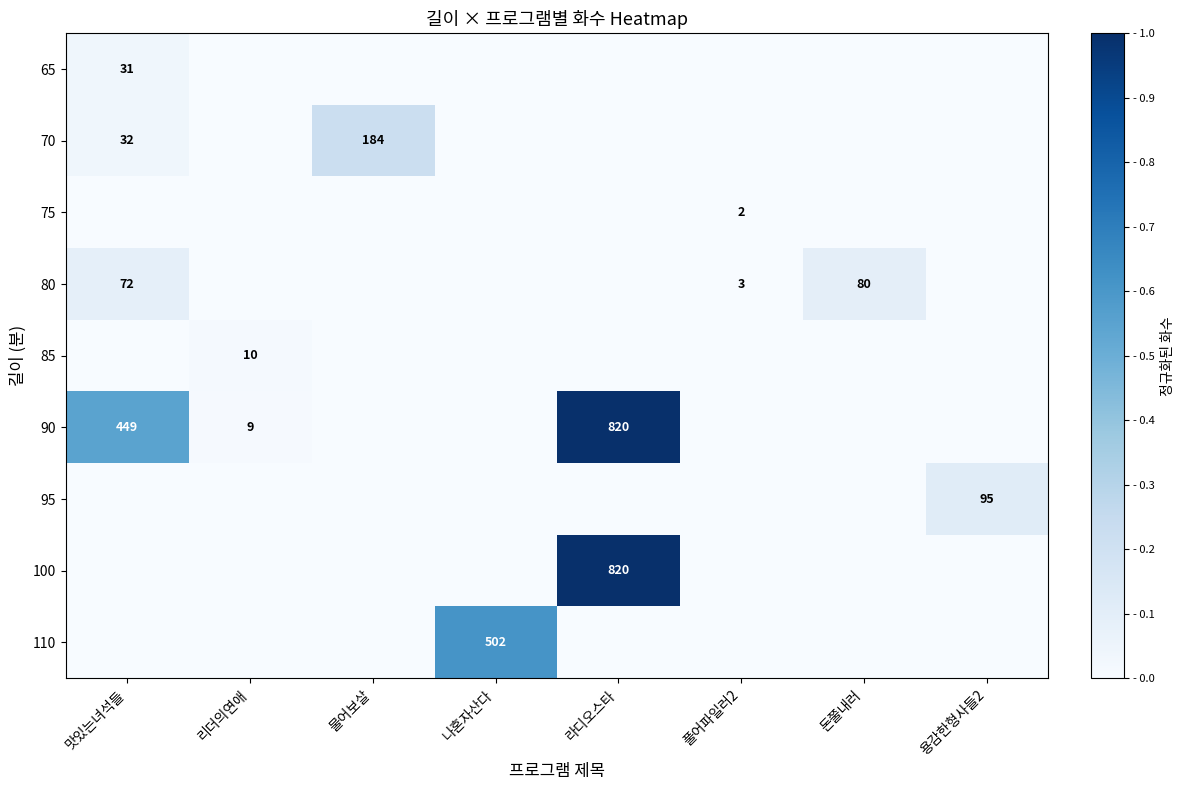

How many categories are shown in the chart?

8